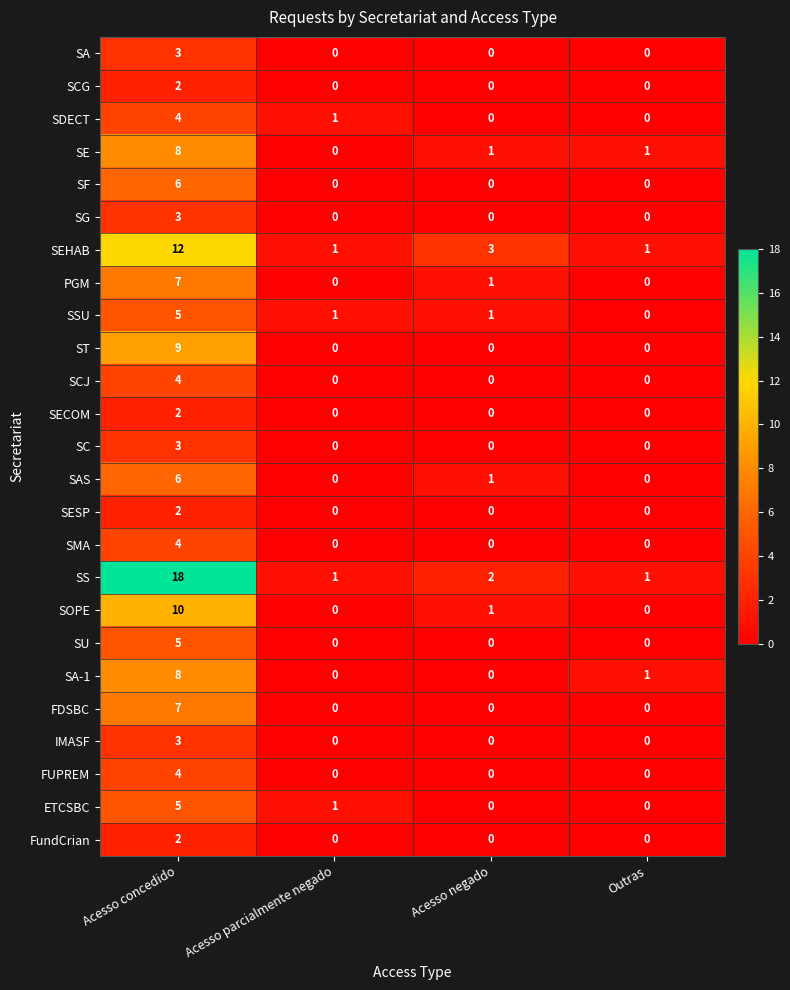

Count the number of data series in this chart.

25